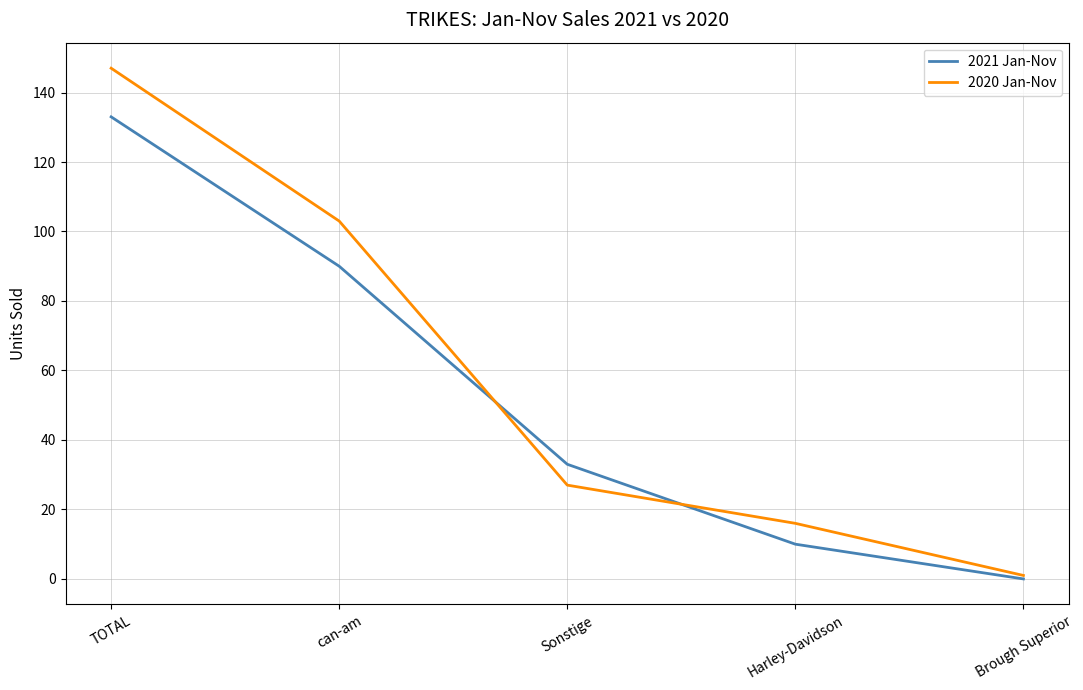

What is the sum of all 2021 Jan-Nov values?

266